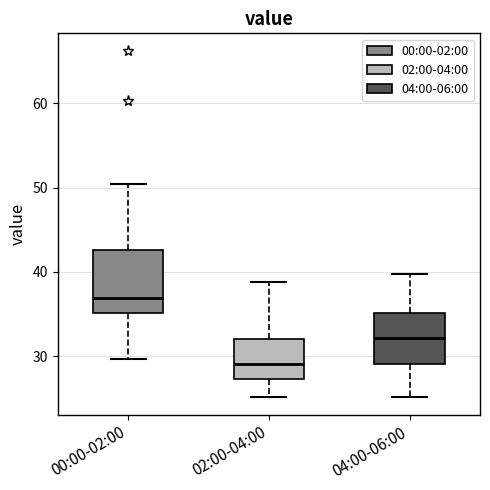

Reading left to right, read every box against the y-axis: the position of its median line, the range the box covers, and the ends of its whiskers. The values are not printed on the chart, so give them approximately, as read against the axis.

00:00-02:00: median 37, box 35 to 43, whiskers 30 to 50
02:00-04:00: median 29, box 27 to 32, whiskers 25 to 39
04:00-06:00: median 32, box 29 to 35, whiskers 25 to 40